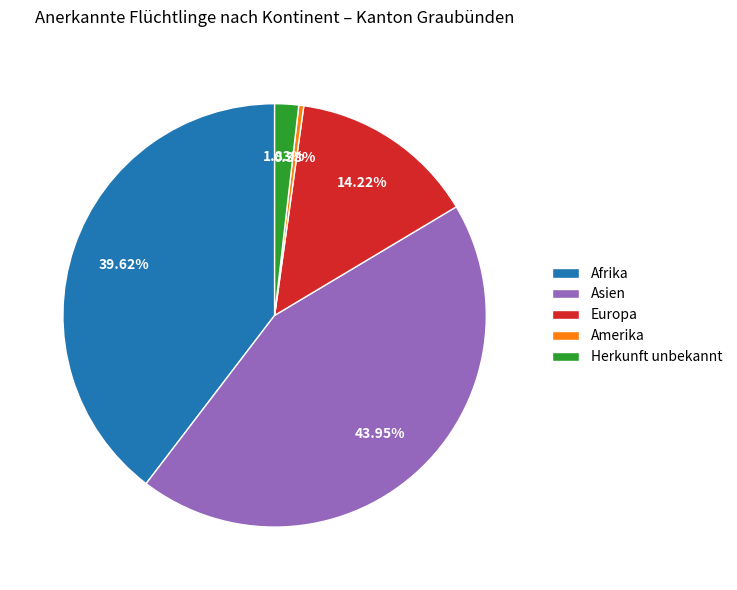

Is the sum of Asien and Europa greater than half?

Yes